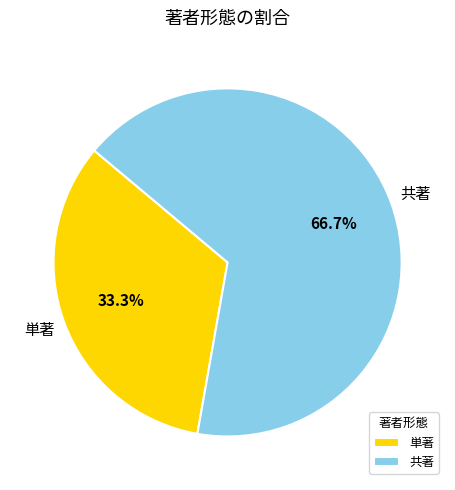

The 単著 slice represents 33% of the pie. True or false?

True